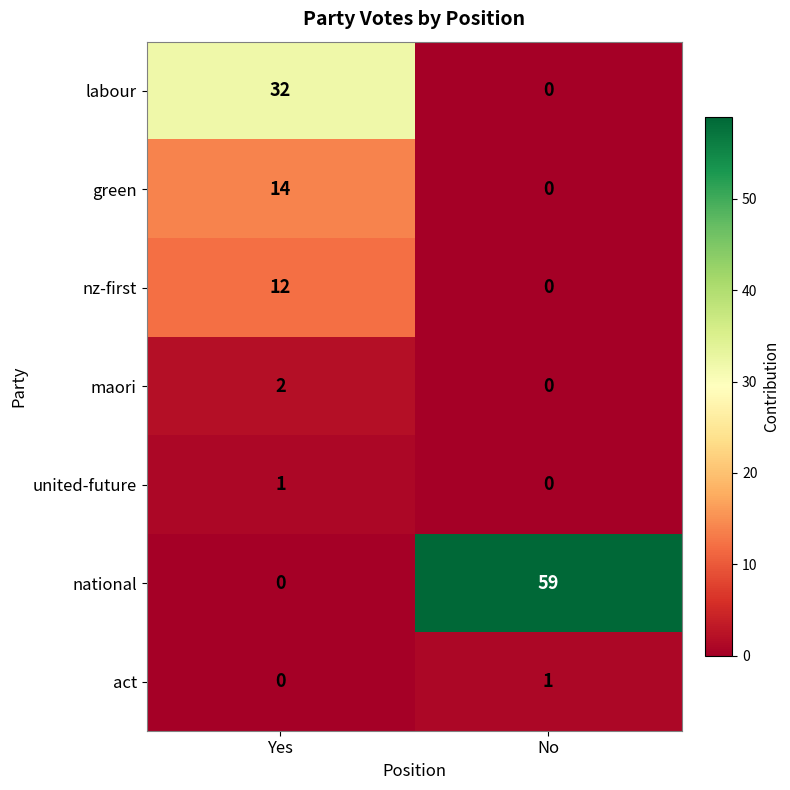

Reading right to left, list all the values displayed in this chart.

labour: 0	32
green: 0	14
nz-first: 0	12
maori: 0	2
united-future: 0	1
national: 59	0
act: 1	0